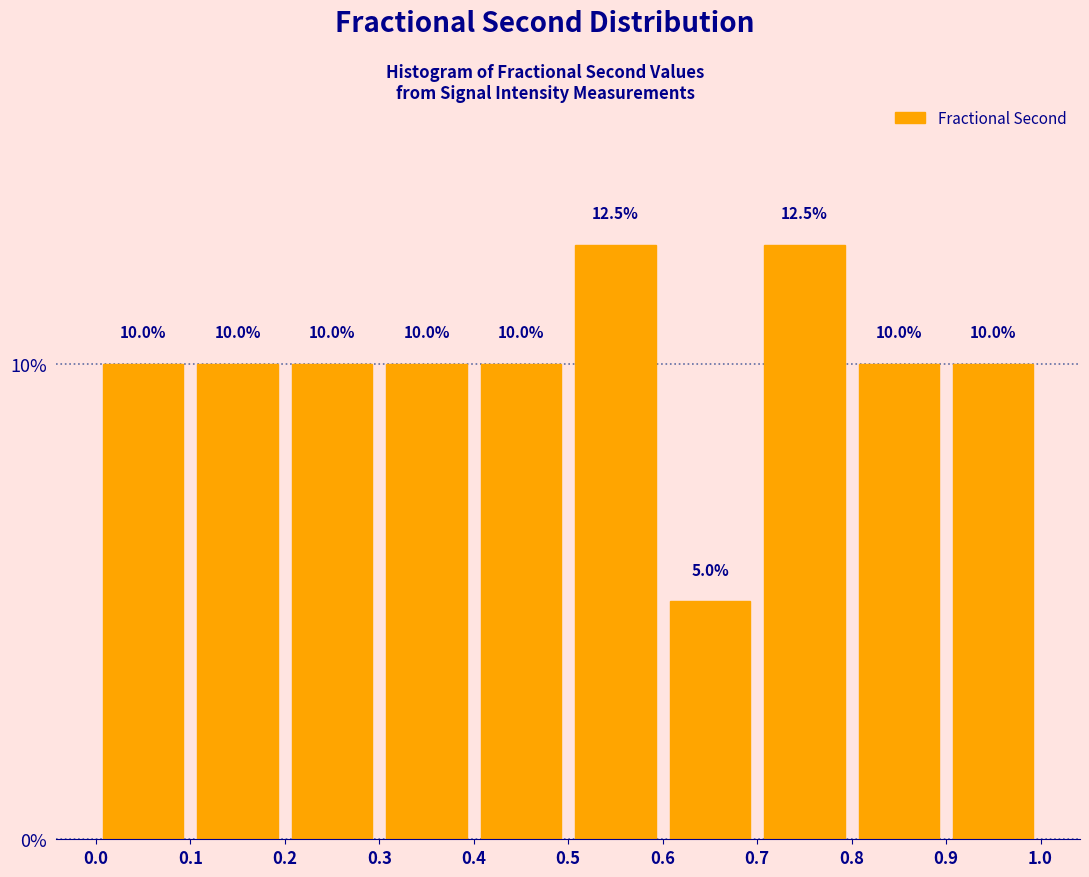

How tall is the bar that spans 0.9 to 1.0 on the x-axis?

10.0